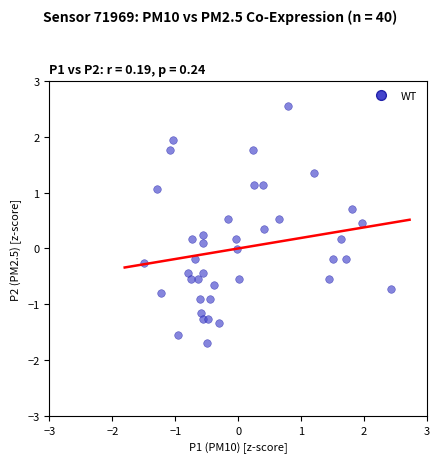

What is the range of Y values (max minus min)?

4.2